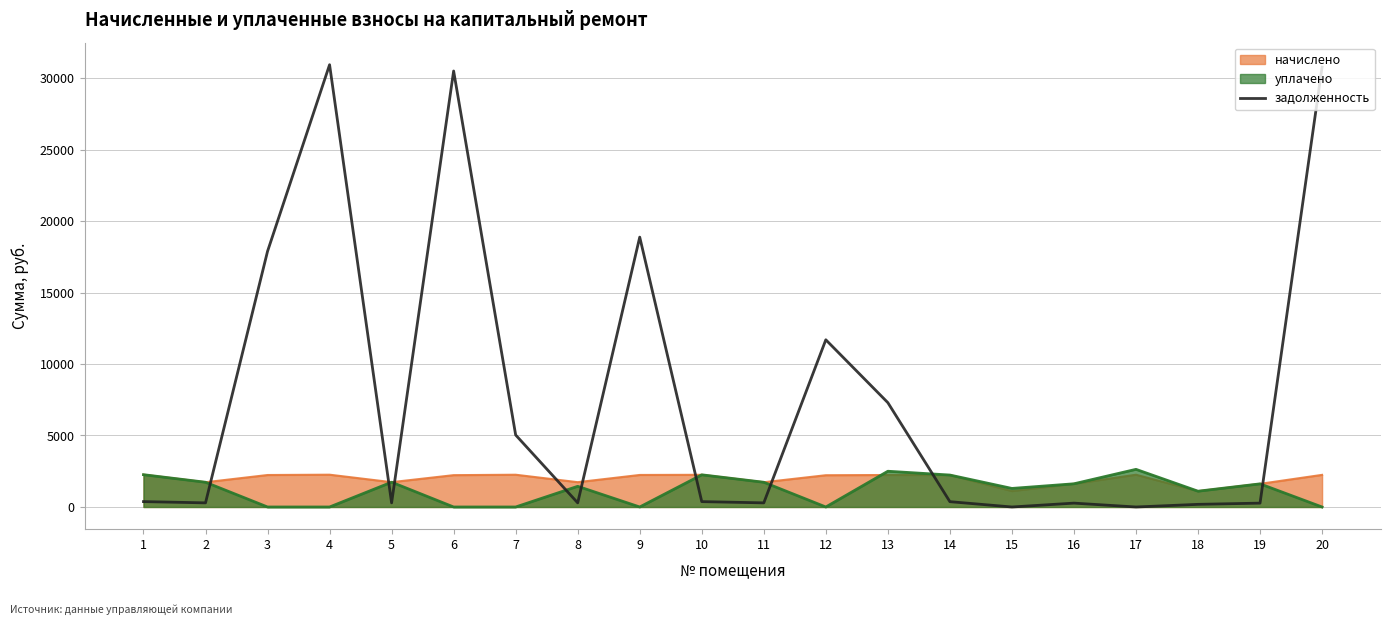

What is the approximate value at 3?

17881.2